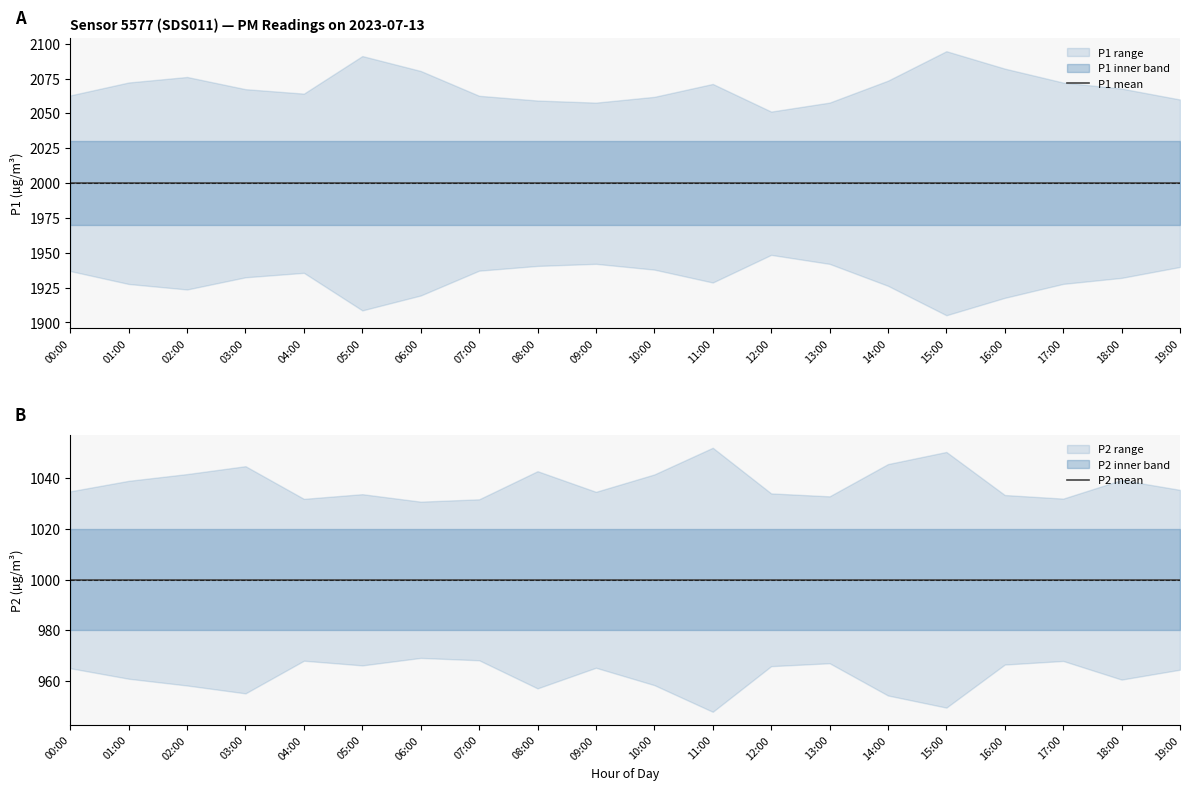

What is the minimum value for P1 mean?

1999.9